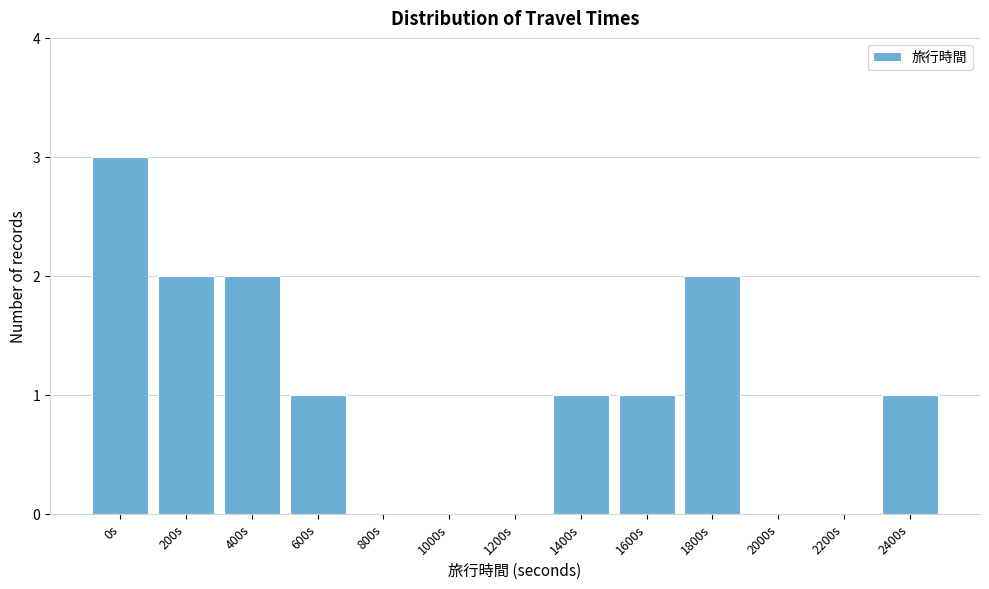

Reading left to right, transcribe all the data shown in this chart.

0s=3	200s=2	400s=2	600s=1	800s=0	1000s=0	1200s=0	1400s=1	1600s=1	1800s=2	2000s=0	2200s=0	2400s=1